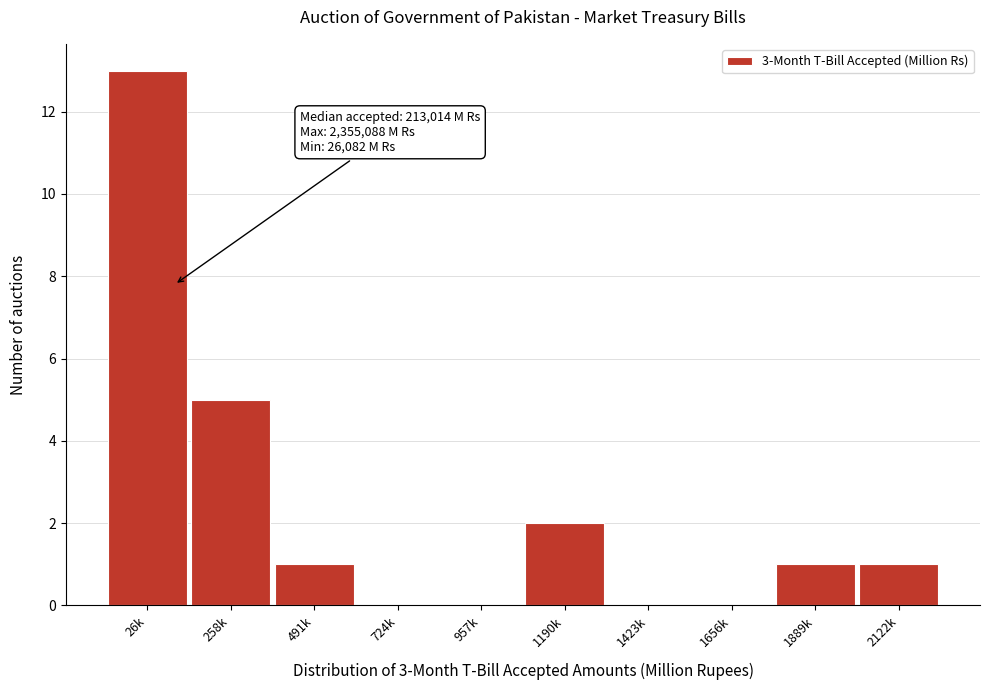

Reading left to right, extract all data points from this chart.

26k=13	258k=5	491k=1	724k=0	957k=0	1190k=2	1423k=0	1656k=0	1889k=1	2122k=1